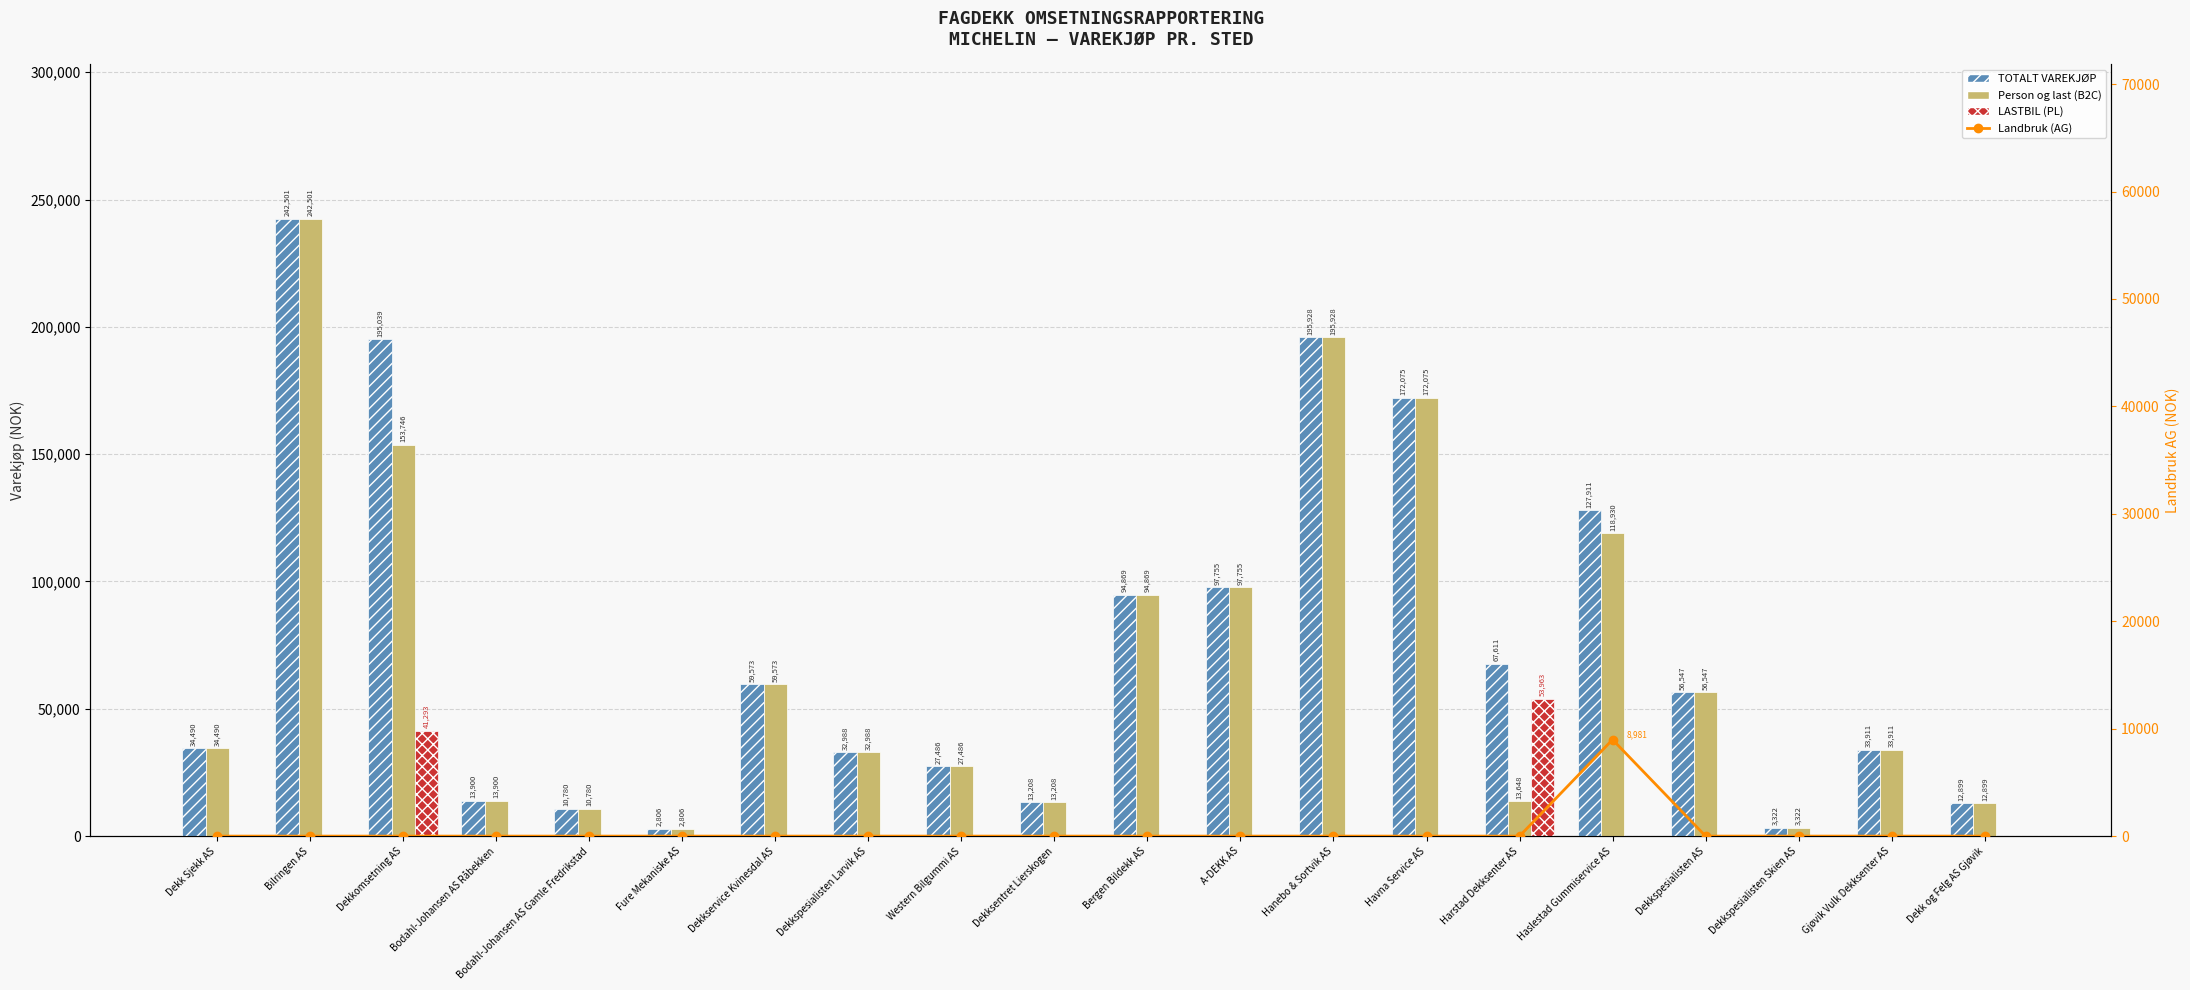

Rank the categories by Tested Positive Volume value from lowest to highest.

Dekk Sjekk AS, Bilringen AS, Bodahl-Johansen AS Råbekken, Bodahl-Johansen AS Gamle Fredrikstad, Fure Mekaniske AS, Dekkservice Kvinesdal AS, Dekkspesialisten Larvik AS, Western Bilgummi AS, Dekksentret Lierskogen, Bergen Bildekk AS, A-DEKK AS, Hanebo & Sortvik AS, Havna Service AS, Haslestad Gummiservice AS, Dekkspesialisten AS, Dekkspesialisten Skien AS, Gjøvik Vulk Dekksenter AS, Dekk og Felg AS Gjøvik, Dekkomsetning AS, Harstad Dekksenter AS